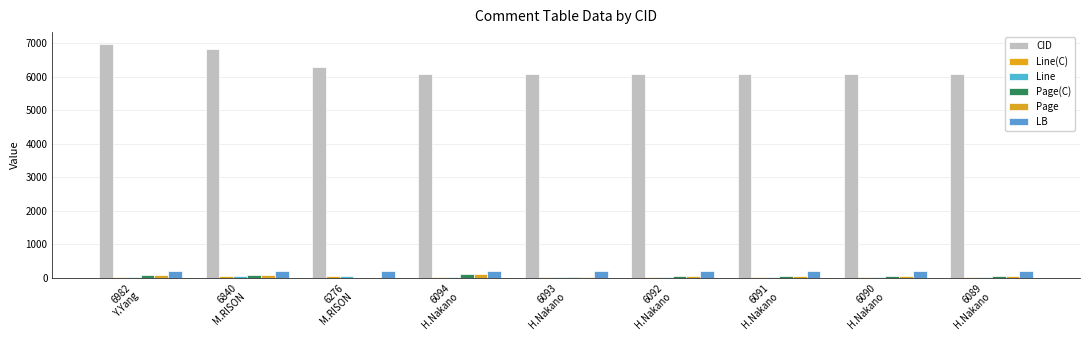

Are the bars grouped side by side (vs. stacked)?

Yes